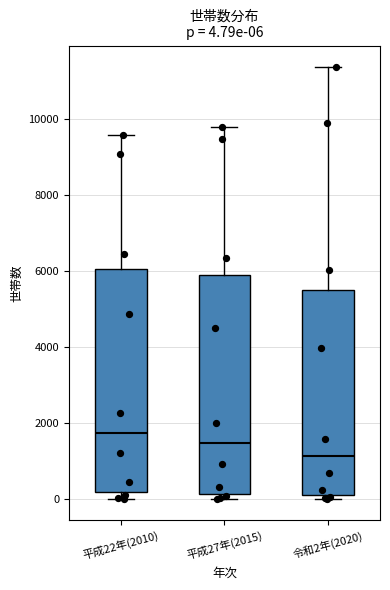

Which box has the lowest median line?

令和2年(2020)